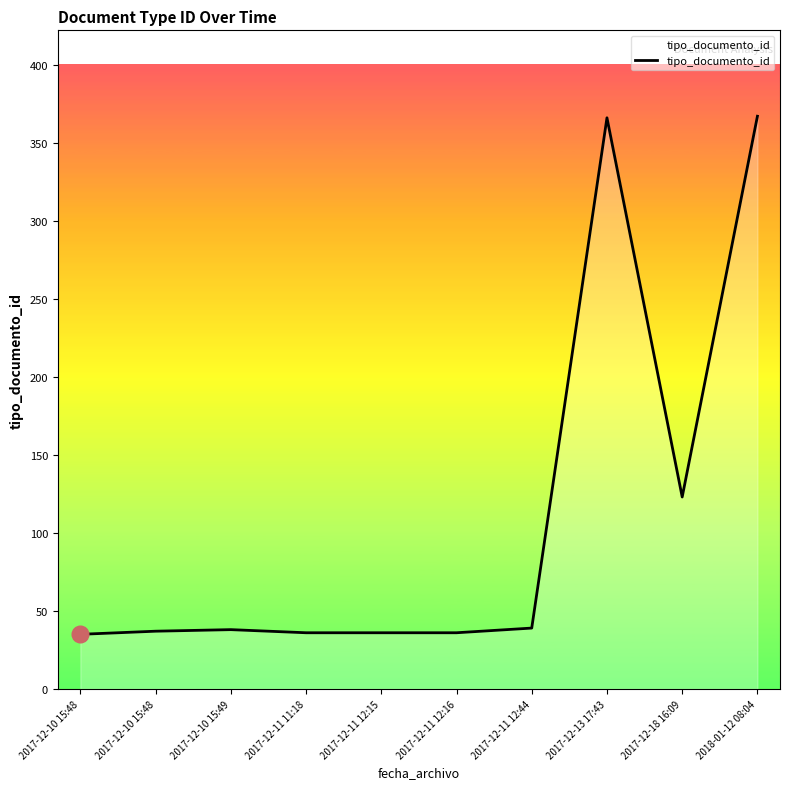

Does the chart have visible grid lines?

No